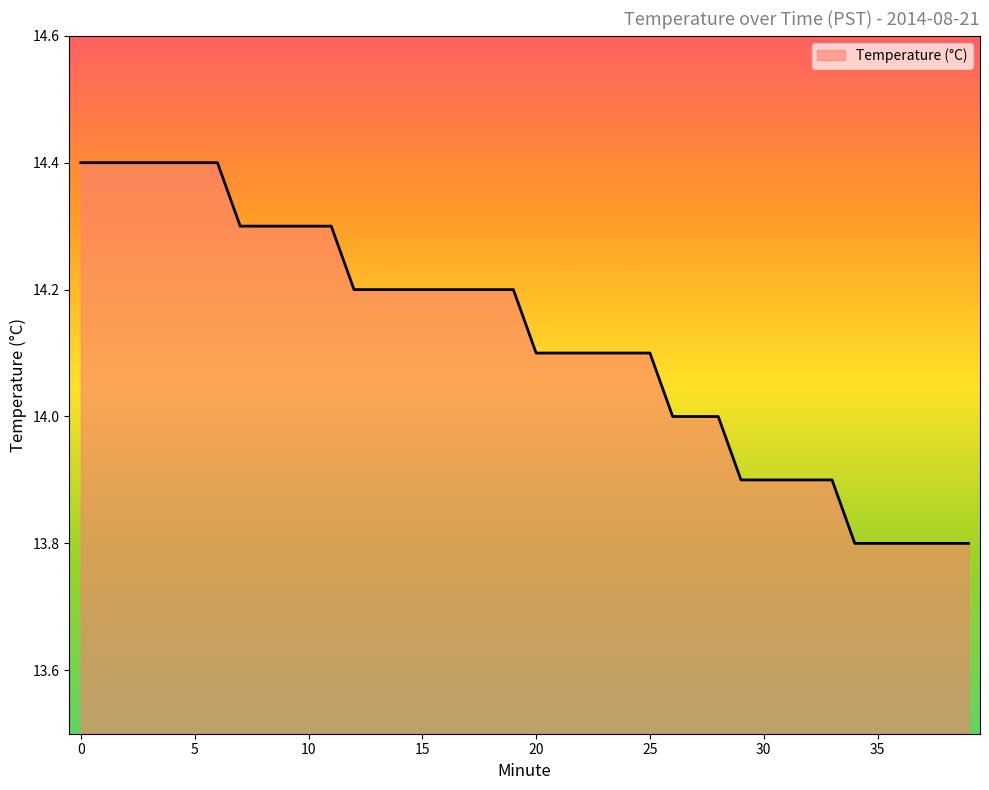

What is the greatest value displayed?

14.4